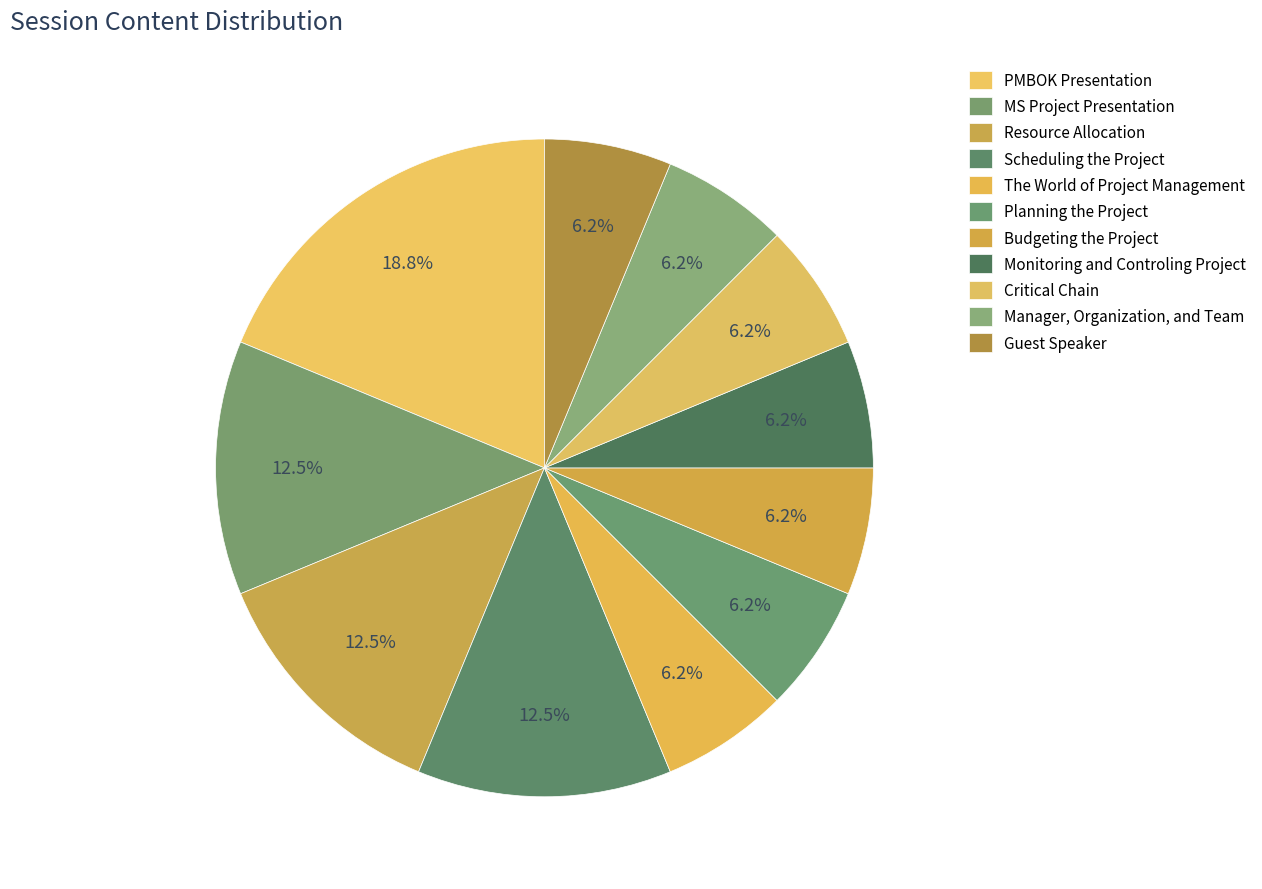

How many slices are in this pie chart?

11